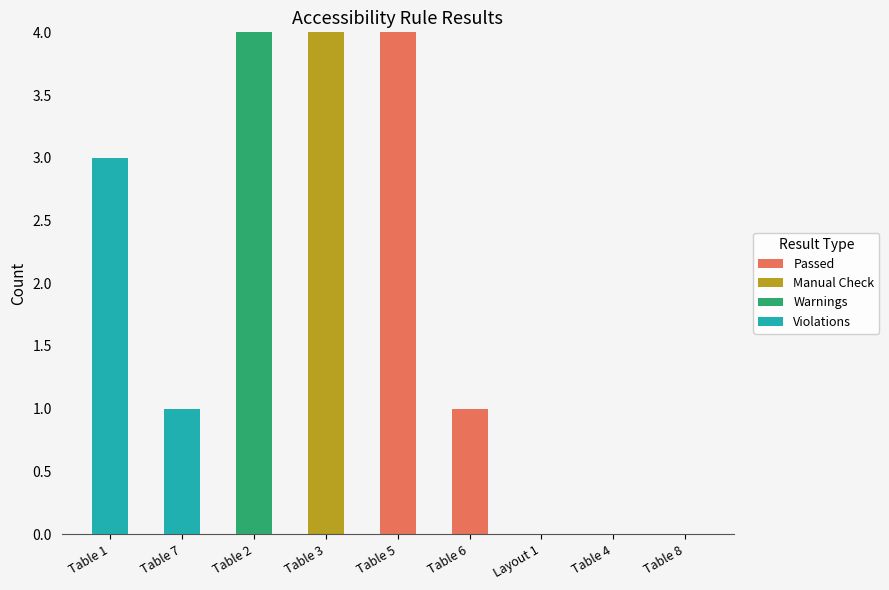

The value of Passed at Table 8 is 0. True or false?

True